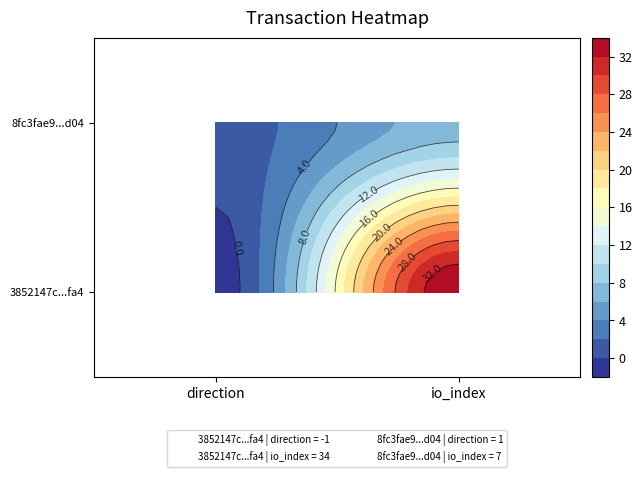

Reading left to right, list all the values displayed in this chart.

3852147c67c70409267901cb3375e8907943fa4: 0=-1	1=34
8fc3fae93feb15c875e7f9480af039c8d0c3d04: 0=1	1=7